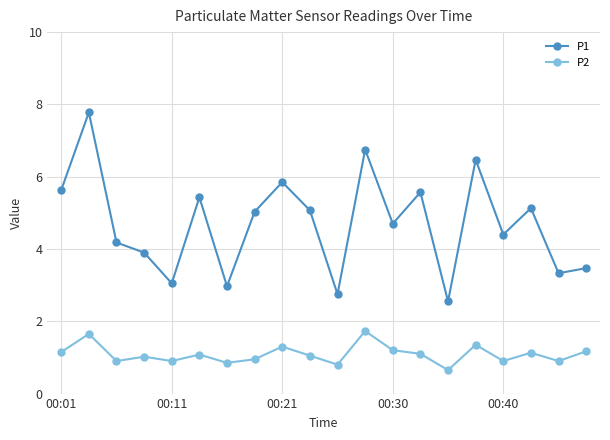

Count the number of categories in the chart.

20